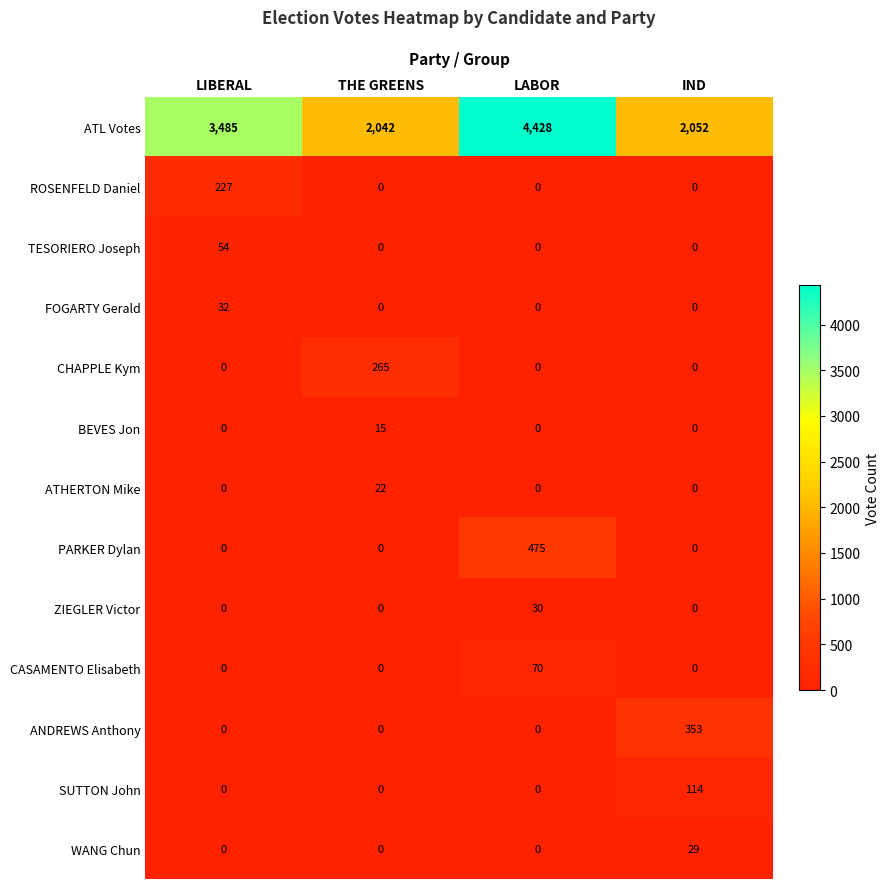

The ATL Votes series shows 3053 at LABOR. True or false?

False